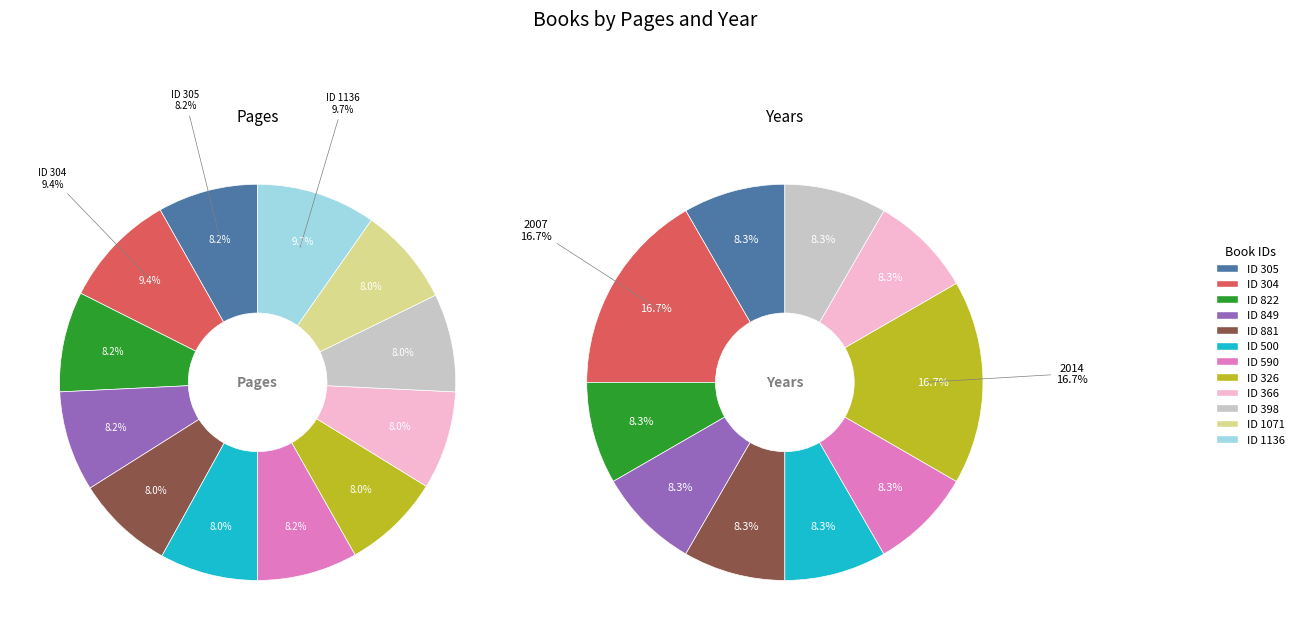

Does any single category account for the majority?

No